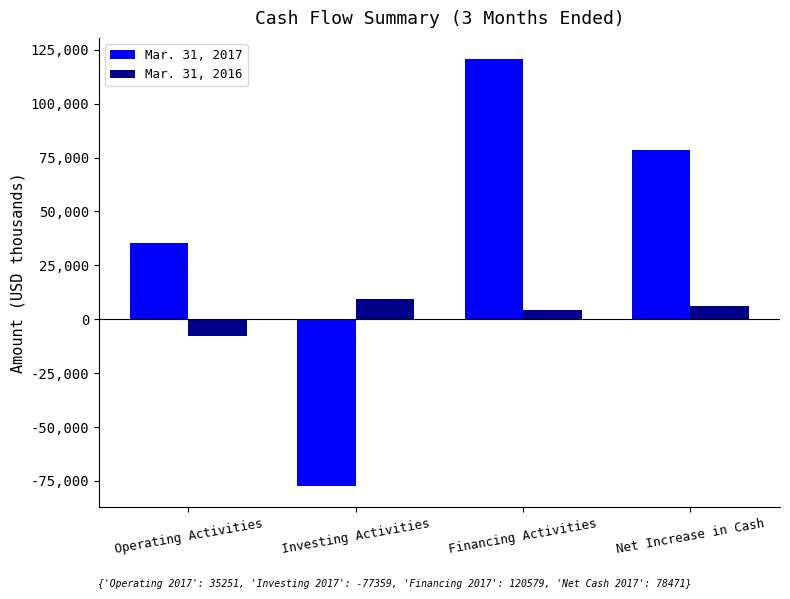

What is the difference between the Mar. 31, 2016 values at Operating Activities and Net Increase in Cash?

13667